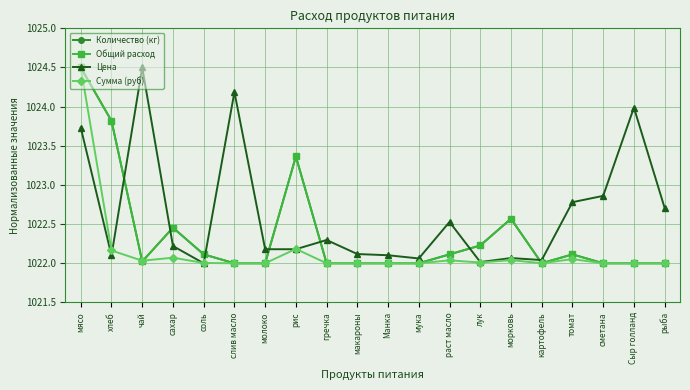

How many lines are shown in the chart?

4